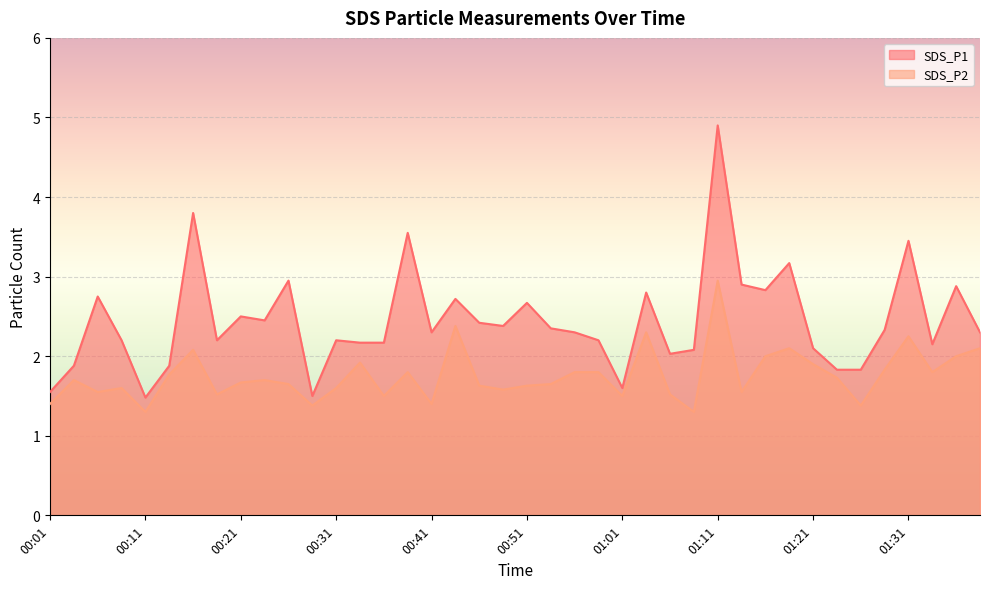

Does the chart display data point markers on the line(s)?

No